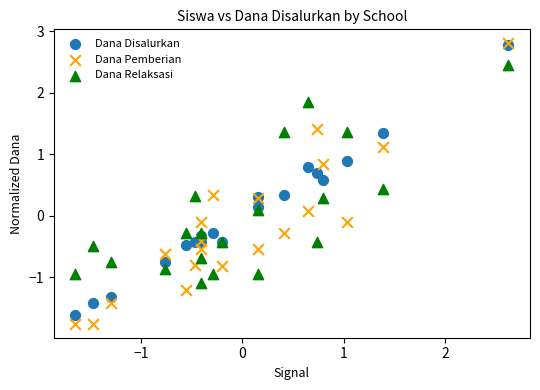

What are all the series names shown in the legend?

Dana Disalurkan, Dana Pemberian, Dana Relaksasi